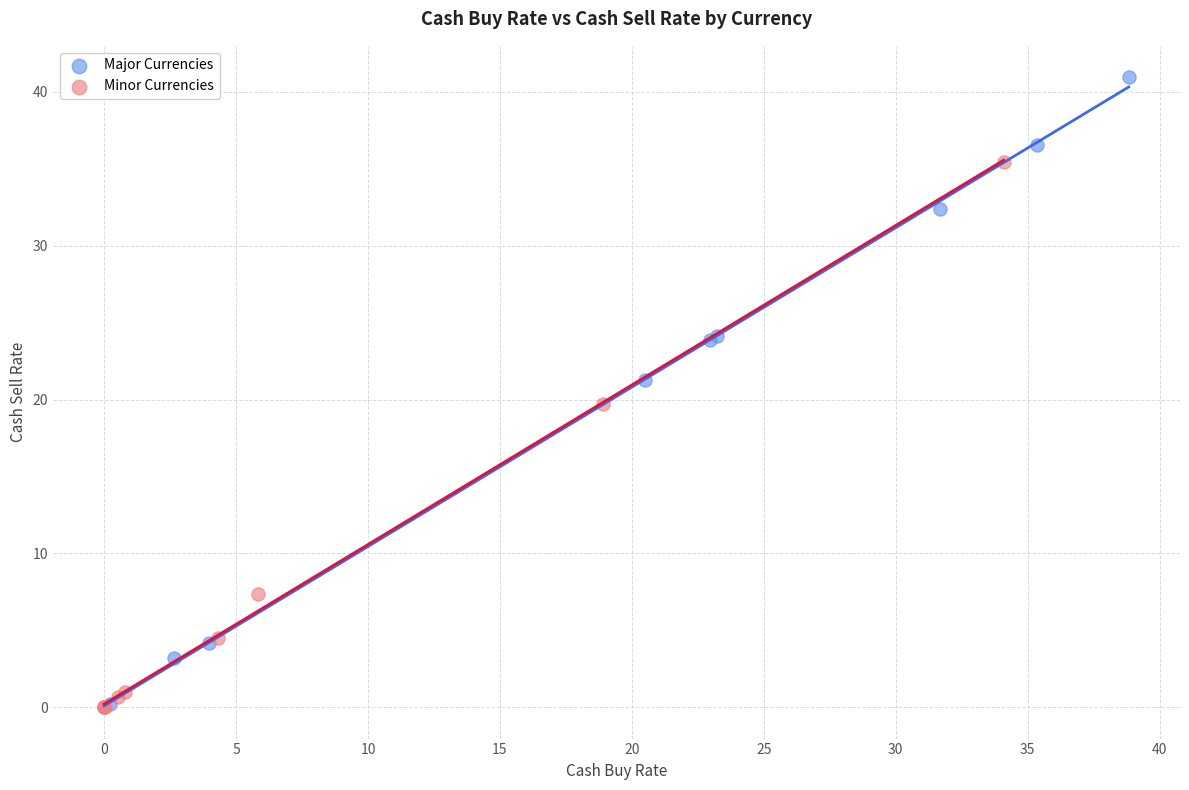

Which series contains the highest Y value?

Major Currencies